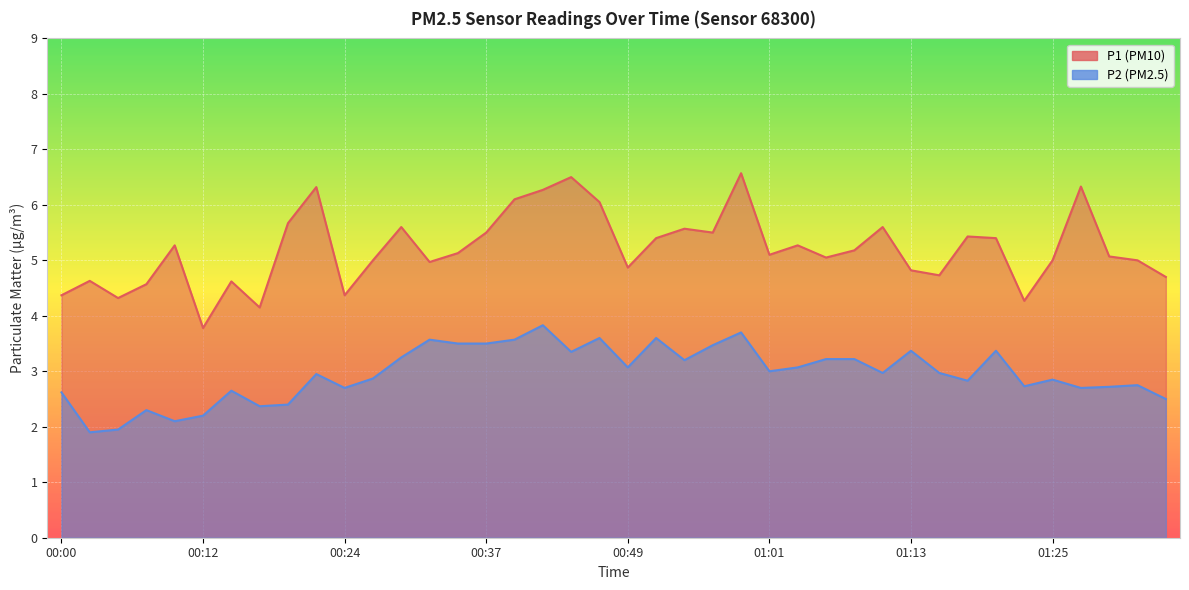

At which label is P1 closest to 5?

00:27